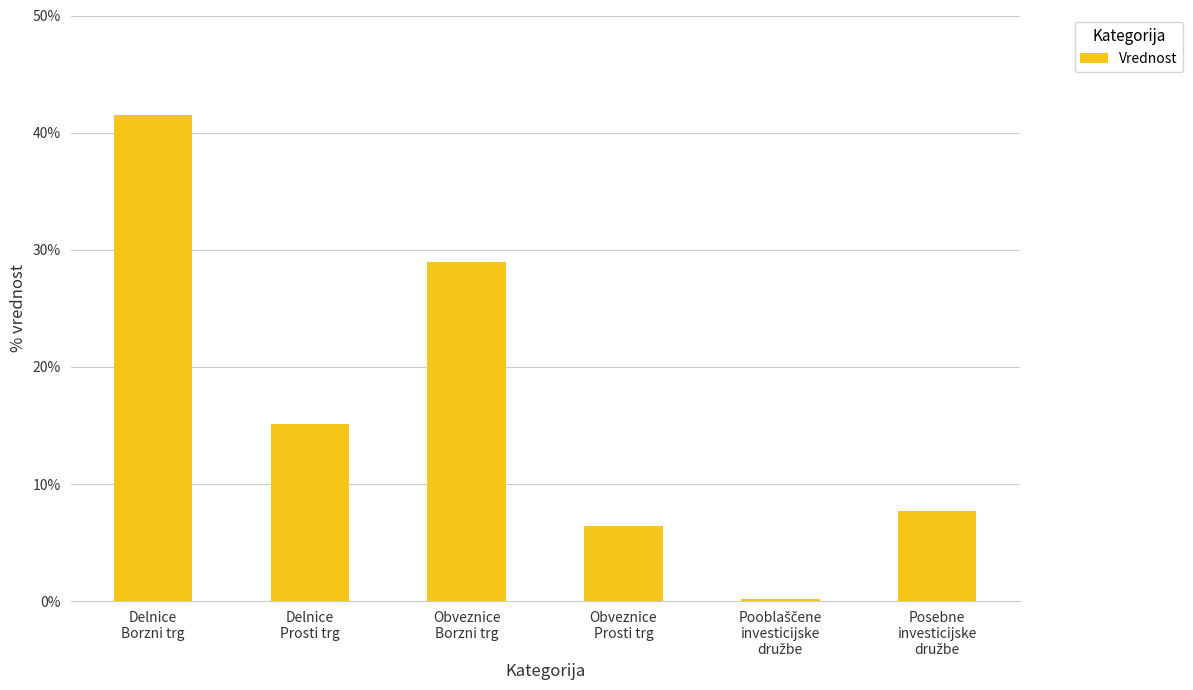

How many series are shown in this chart?

1